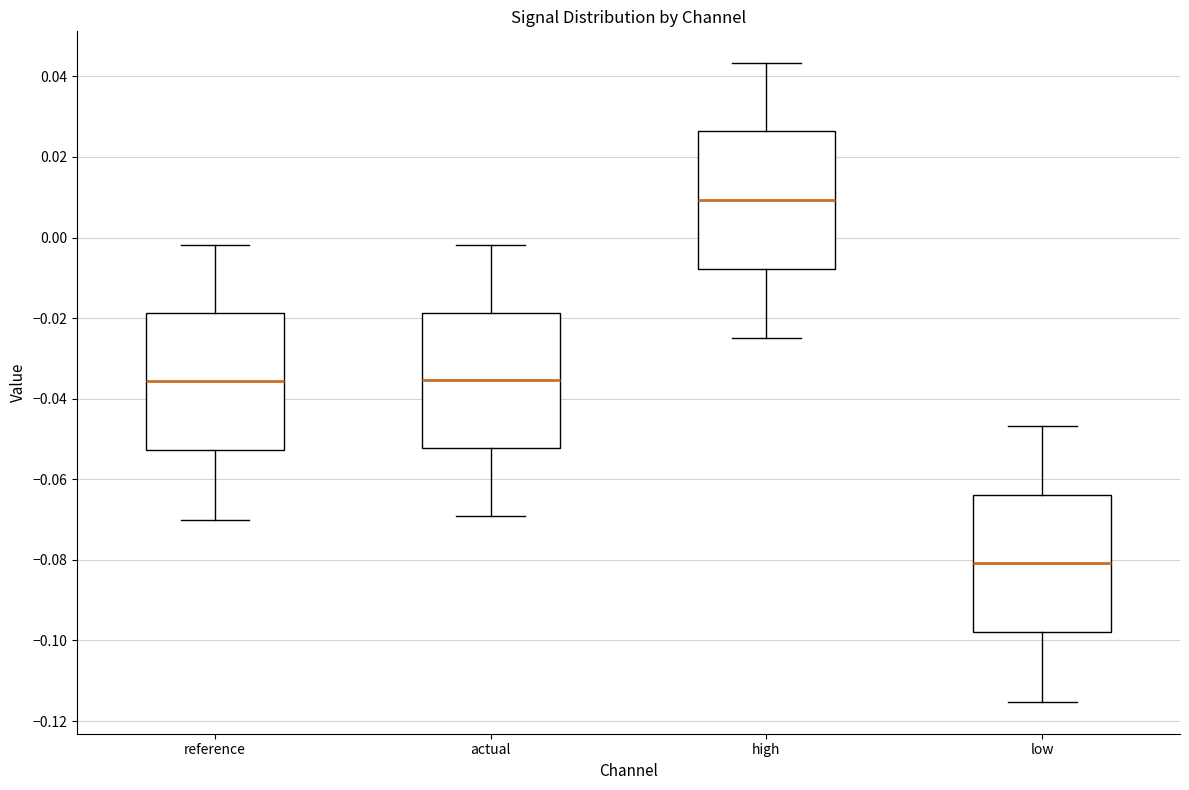

Reading left to right, read every box against the y-axis: the position of its median line, the range the box covers, and the ends of its whiskers. The values are not printed on the chart, so give them approximately, as read against the axis.

reference: median -0.036, box -0.052 to -0.018, whiskers -0.070 to -0.002
actual: median -0.036, box -0.052 to -0.018, whiskers -0.070 to -0.002
high: median 0.010, box -0.008 to 0.026, whiskers -0.024 to 0.044
low: median -0.080, box -0.098 to -0.064, whiskers -0.116 to -0.046